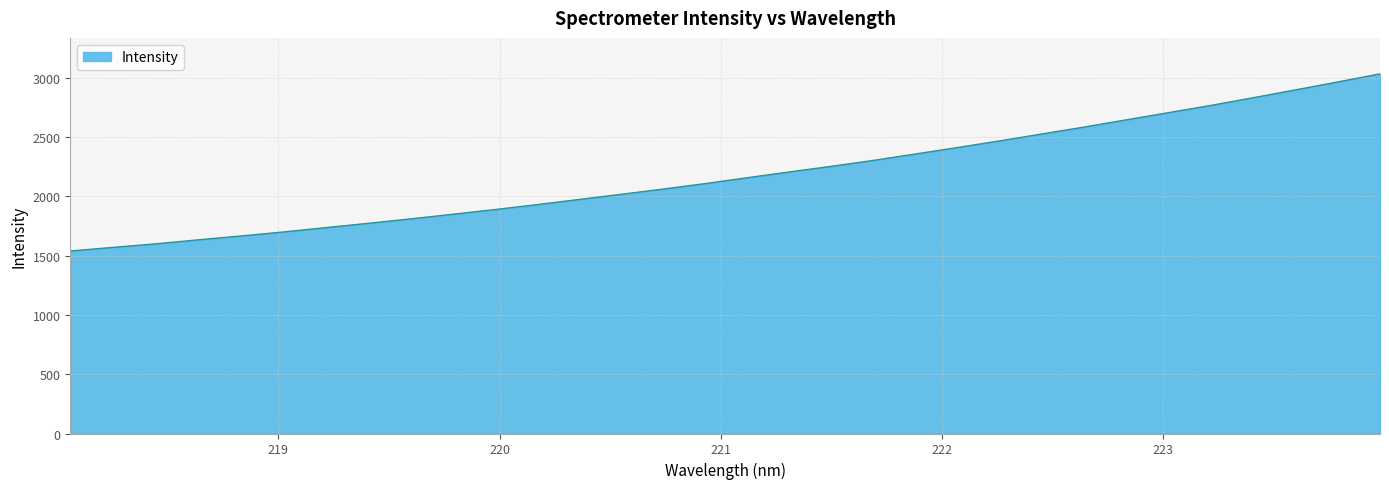

What is the greatest value displayed?

3032.1